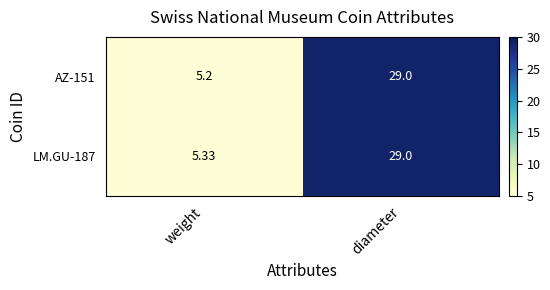

Which category has the highest value across all series?

diameter